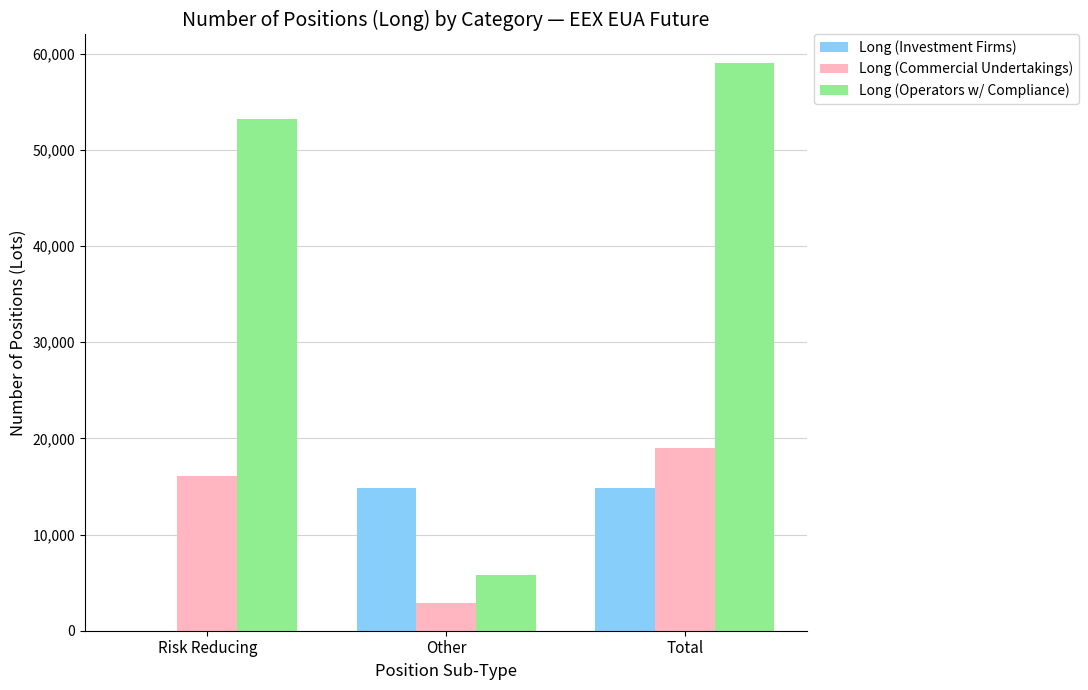

What is the maximum value for Long (Commercial Undertakings)?

18981